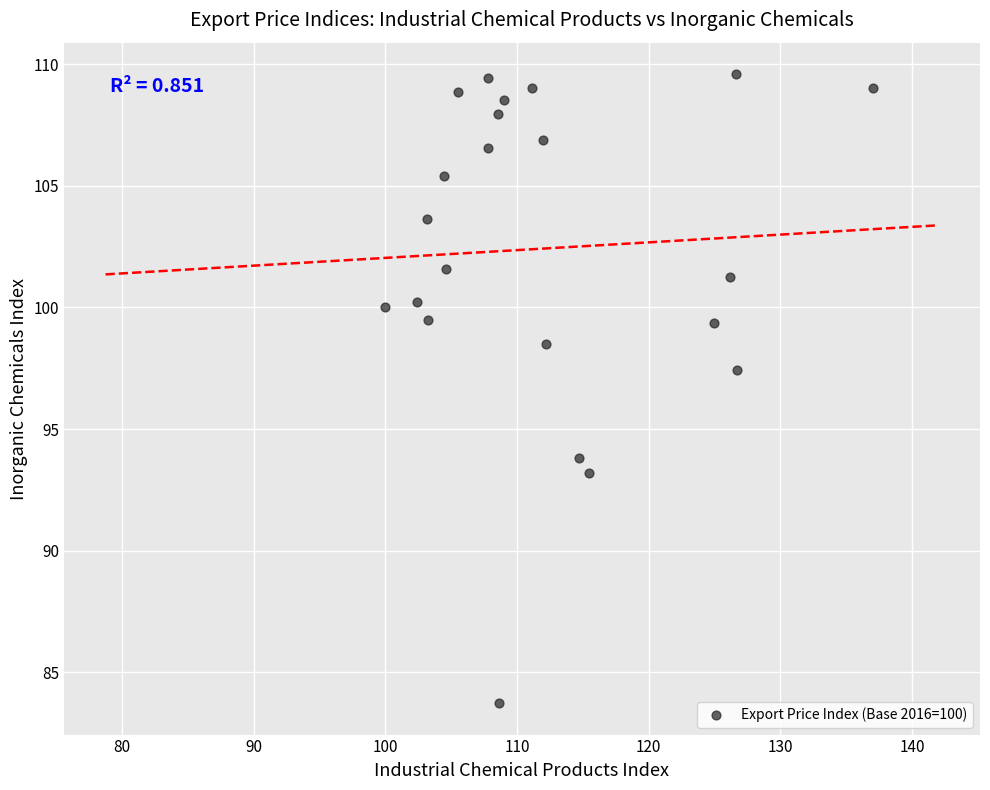

What is the range of X values (max minus min)?

37.0